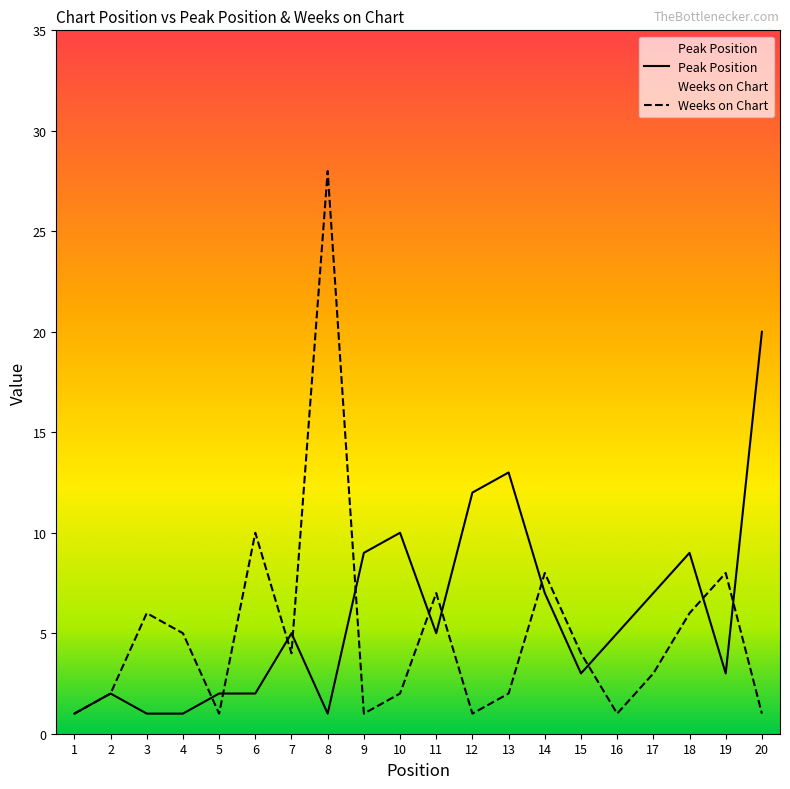

What is the value of the Peak Position point at the 8th from the left?

1